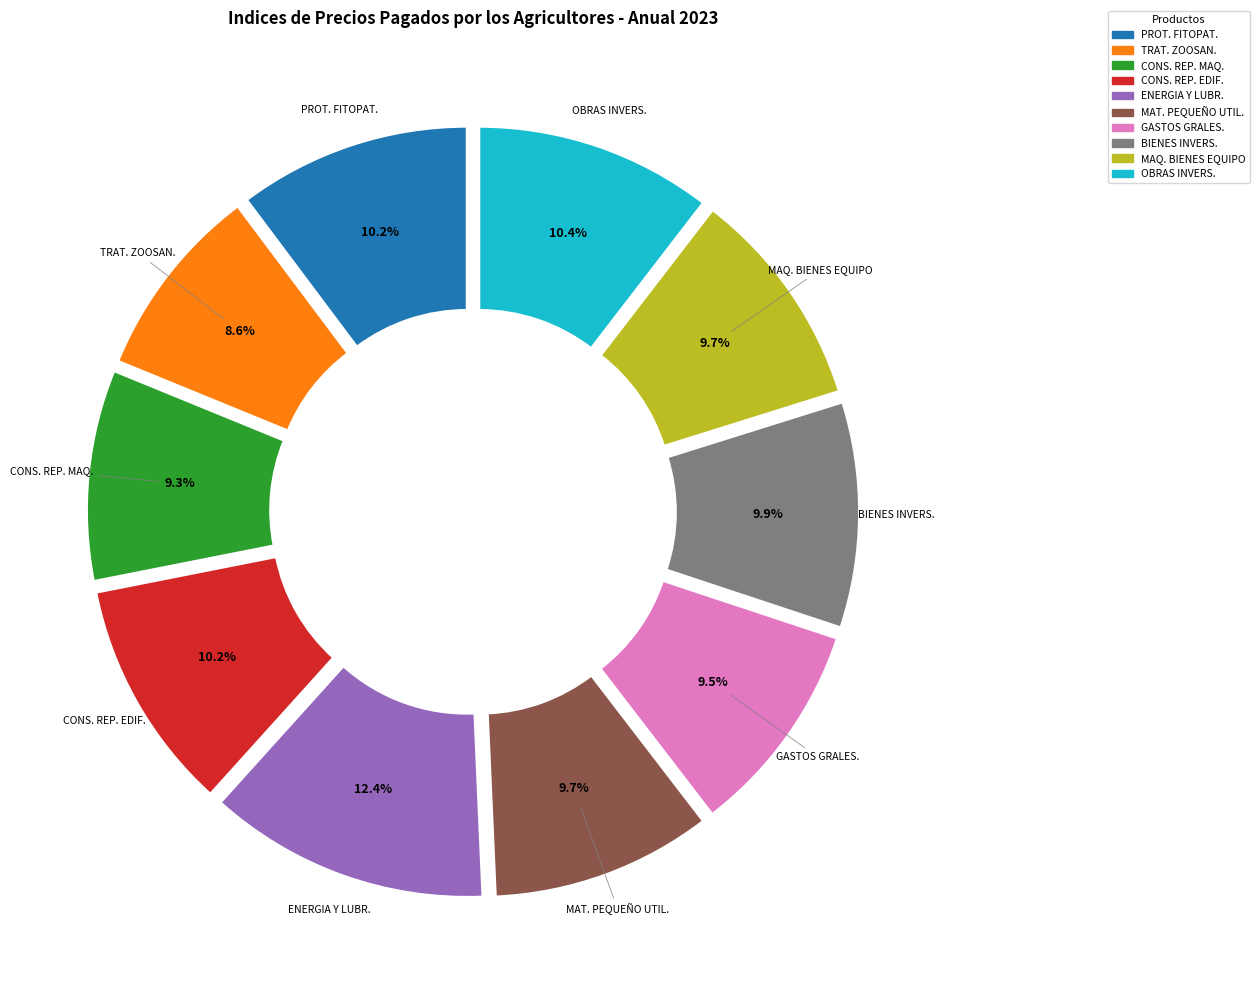

Is there a majority slice in this chart?

No